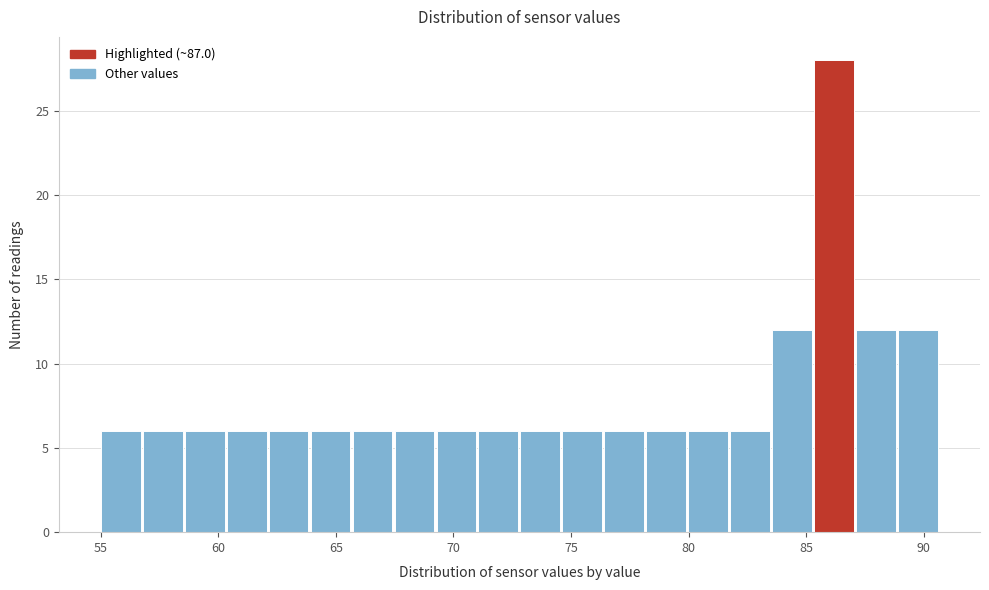

Around what value on the x-axis is the tallest bar? Give the approximate position of its centre, as read against the axis.

86.0